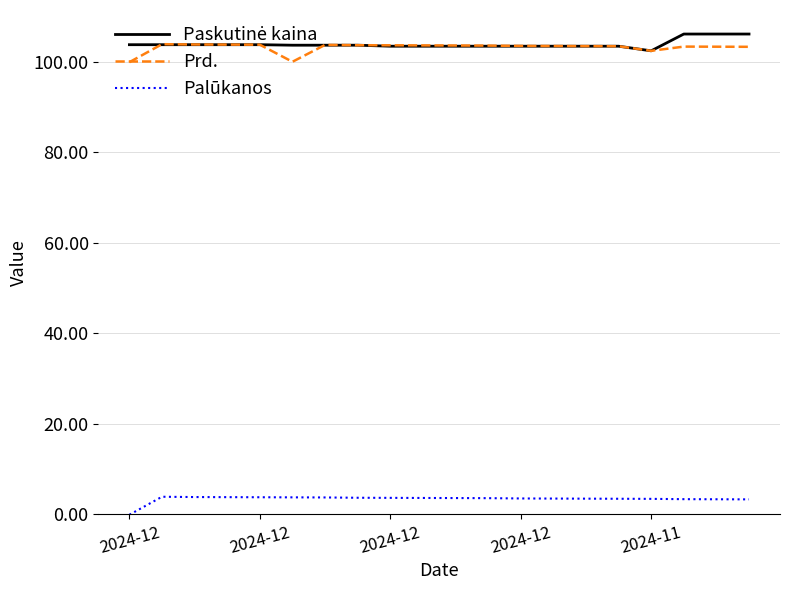

What is the maximum value for Palūkanos?

3.9